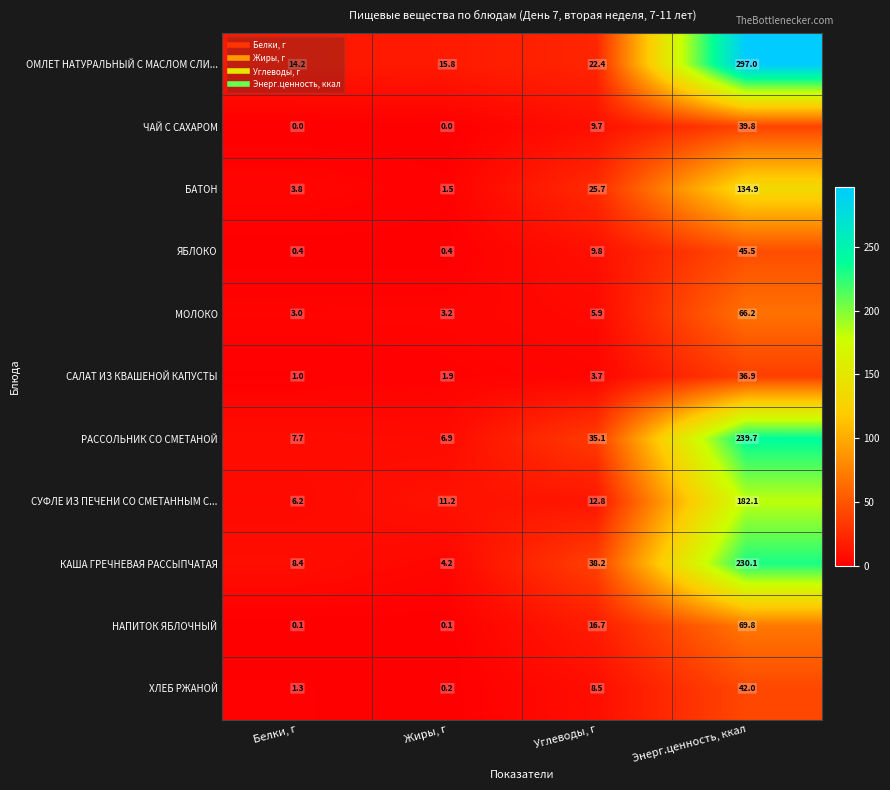

At which label is РАССОЛЬНИК СО СМЕТАНОЙ closest to 123?

Углеводы, г